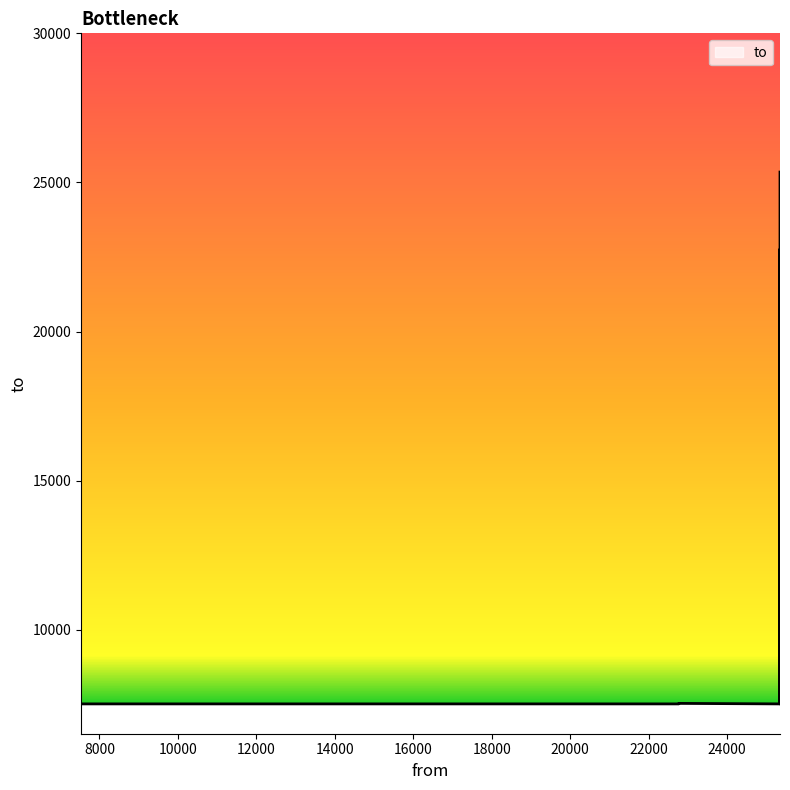

What is the maximum value shown in the chart?

25348